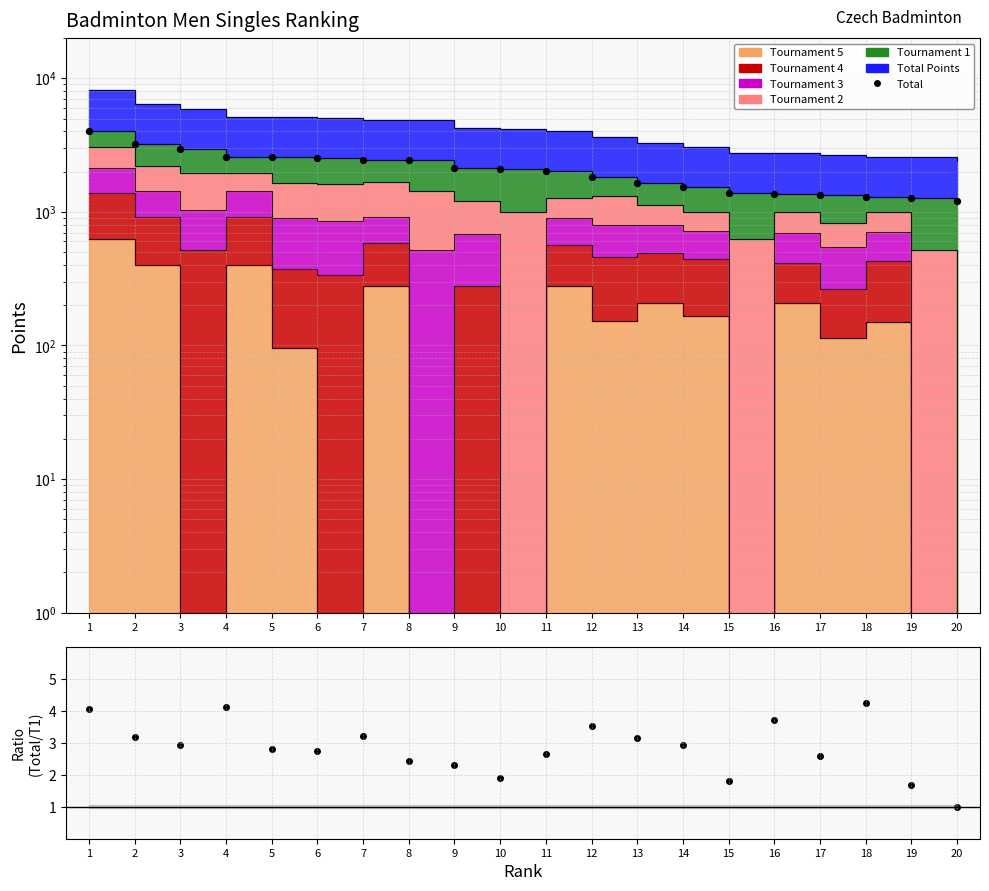

Which has a higher value, 8 or 11?

8